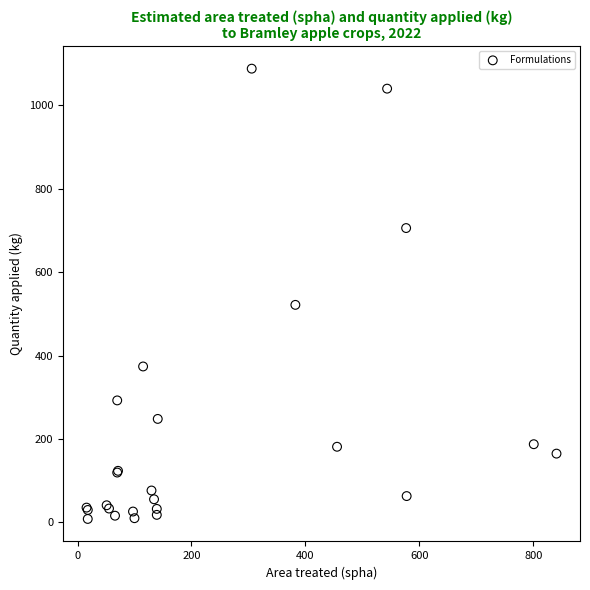

What Y value in the scatter plot is closest to 548?

521.6